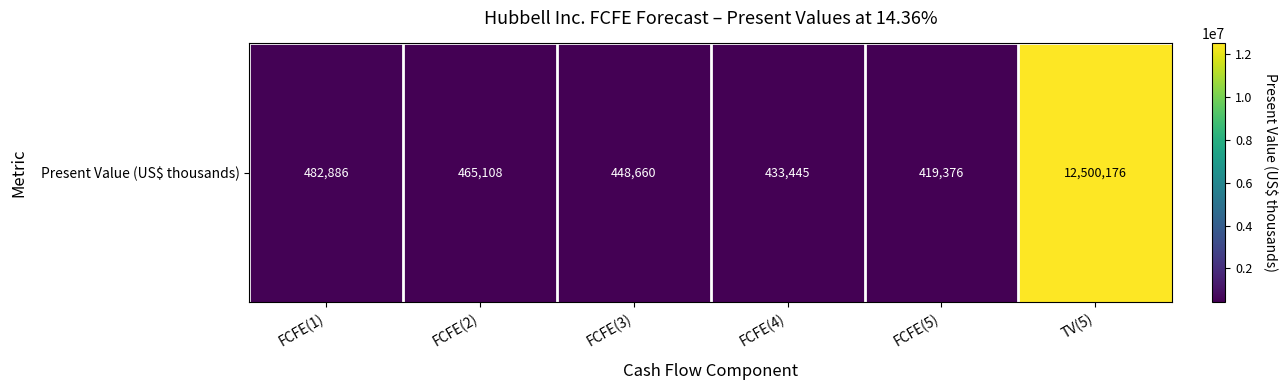

The value at FCFE(2) is 804842. True or false?

False